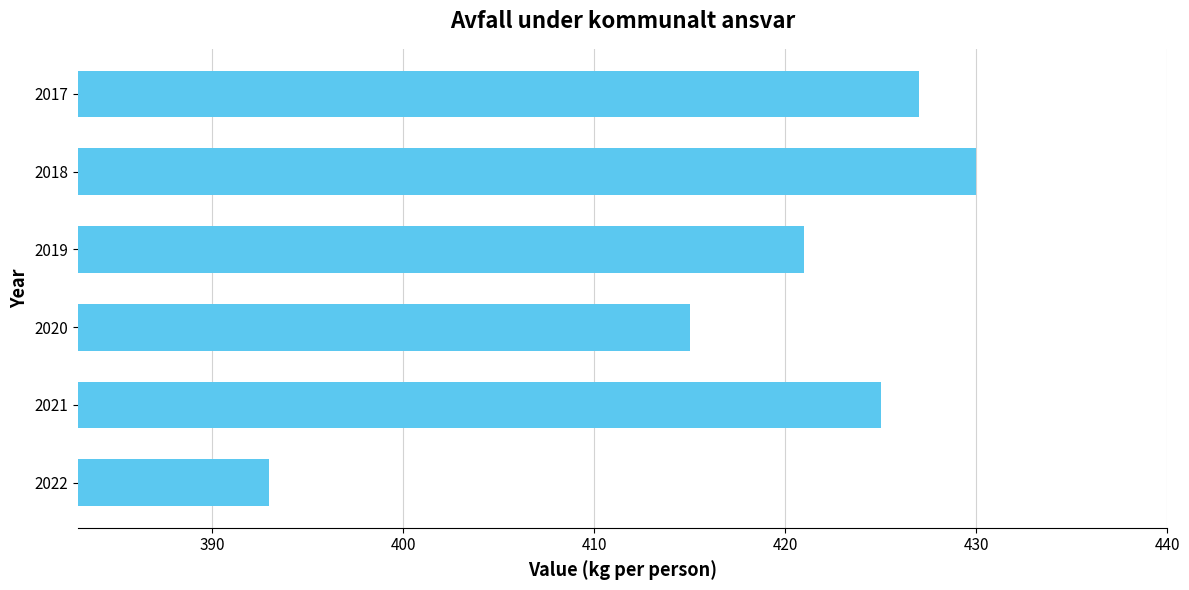

What is the sum of all values?

2511